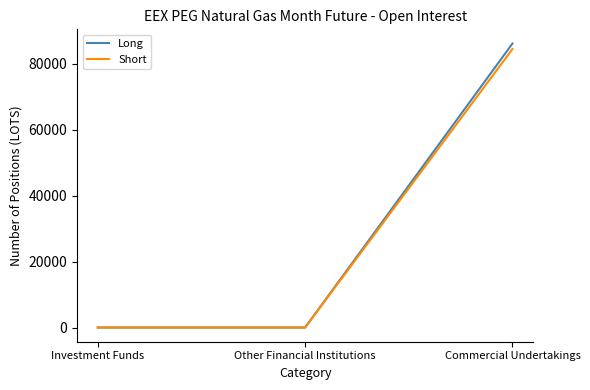

How many values in the Short series exceed 0?

1